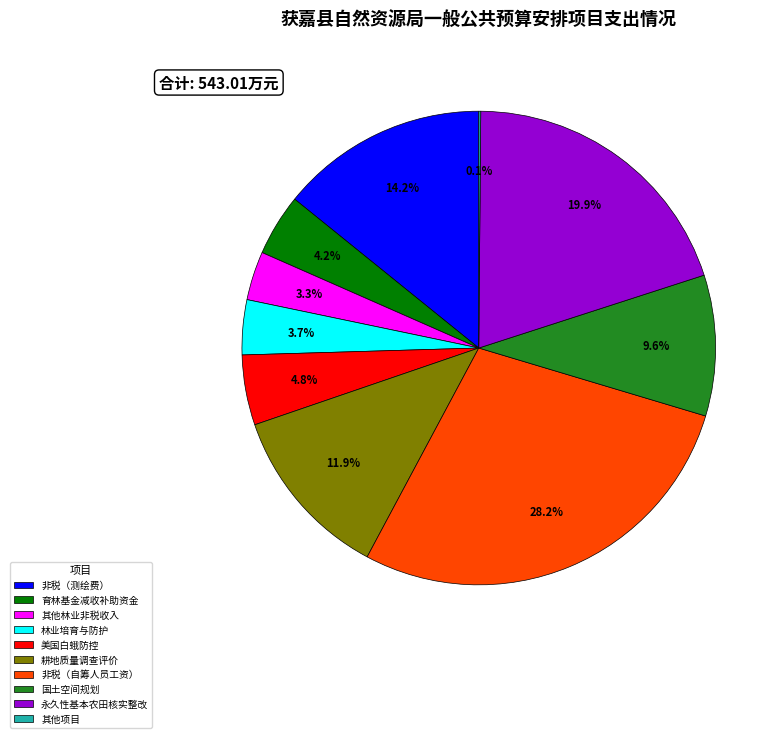

Do 非税（测绘费） and 非税（自筹人员工资） together represent more than half of the pie?

No